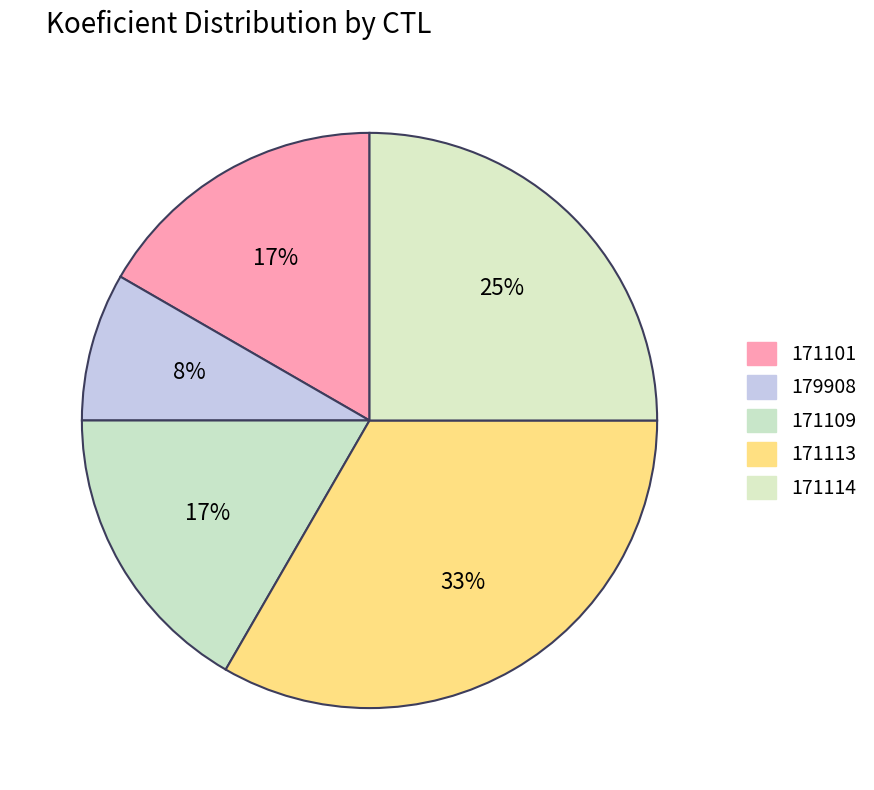

Do 179908 and 171114 together represent more than half of the pie?

No